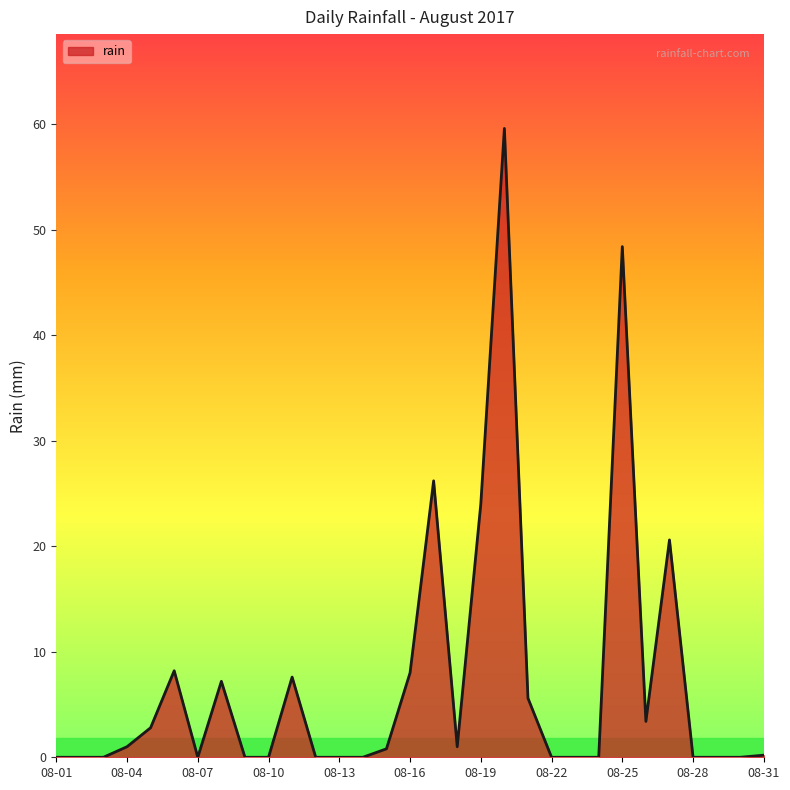

How many lines are shown in the chart?

1